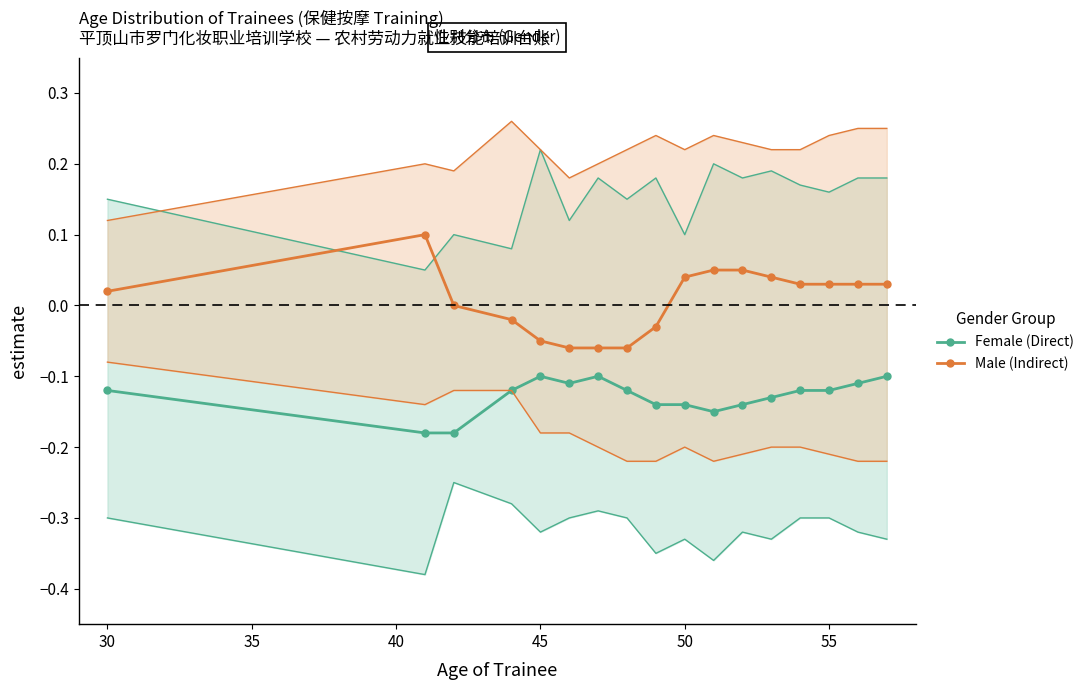

True or false: Male (Indirect) and Female (Direct) intersect in this chart.

False